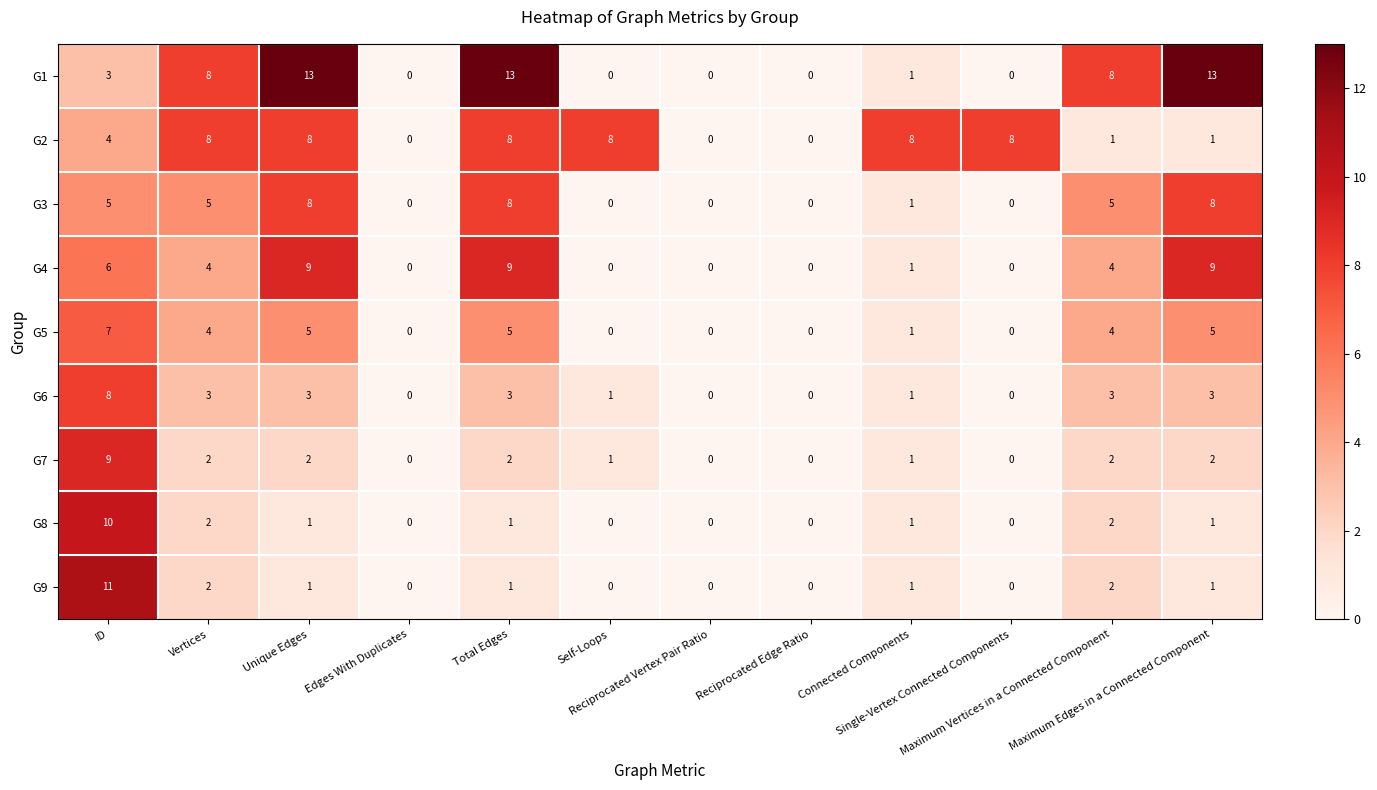

What is the difference between the highest and lowest values at Self-Loops?

8